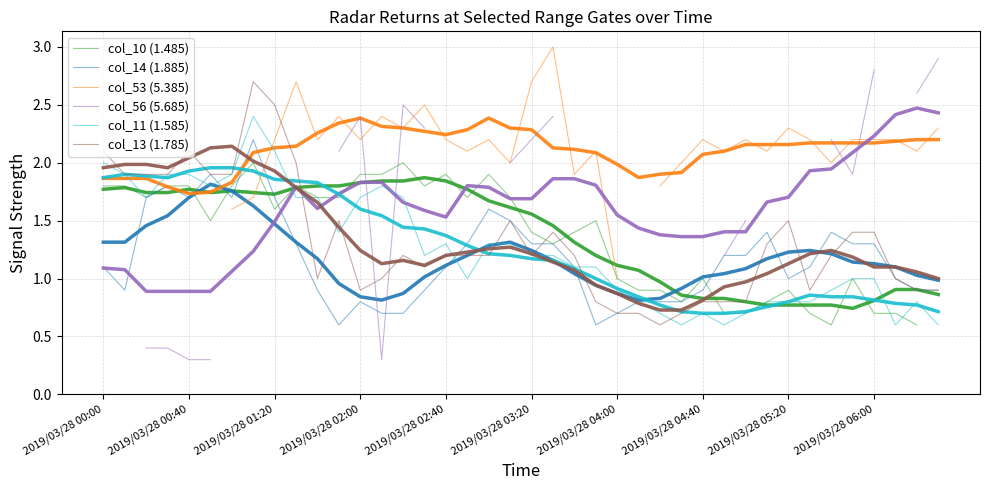

Where do col_13 (1.785) and col_14 (1.885) first cross each other?

16 and 17